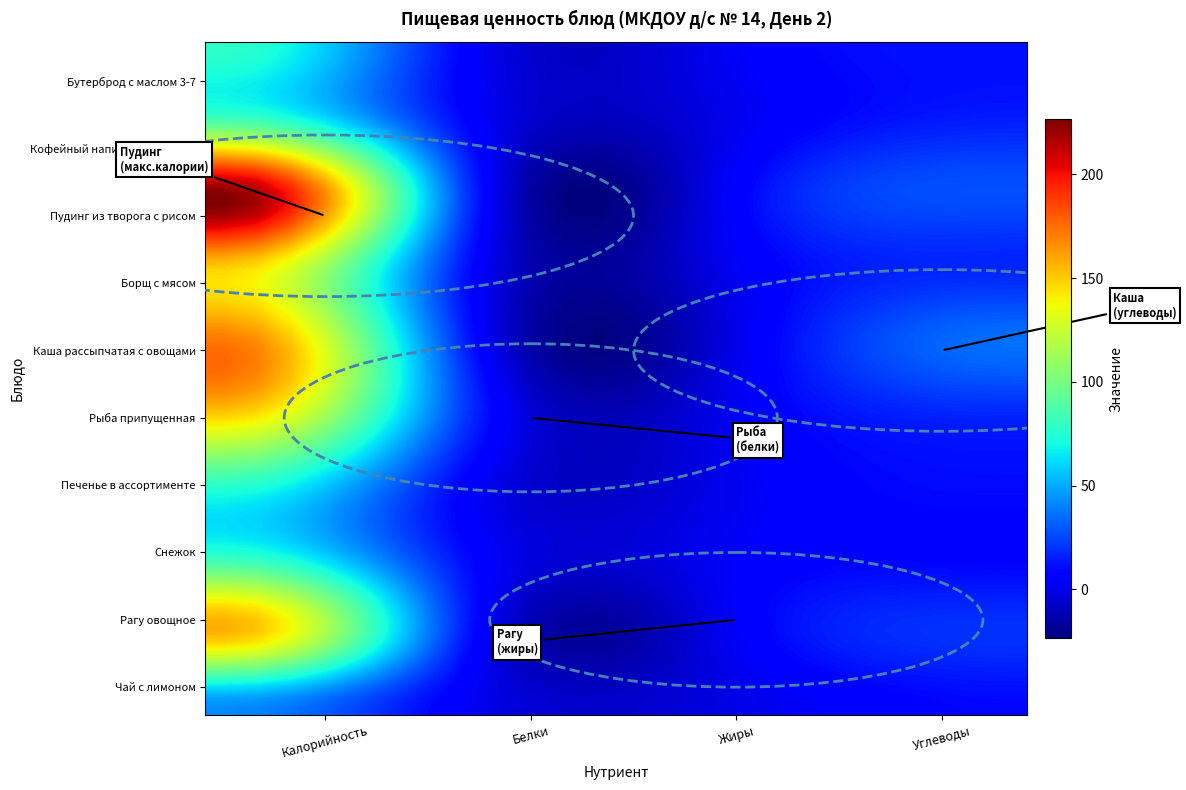

Reading left to right, transcribe all the data shown in this chart.

Бутерброд с маслом 3-7: Калорийность=78.5	Белки=1.7	Жиры=4.5	Углеводы=11.4
Кофейный напиток с молоком: Калорийность=85.1	Белки=2.8	Жиры=2.2	Углеводы=15.0
Пудинг из творога с рисом: Калорийность=225.9	Белки=6.9	Жиры=8.9	Углеводы=27.4
Борщ с мясом: Калорийность=149.4	Белки=2.5	Жиры=4.3	Углеводы=17.1
Каша рассыпчатая с овощами: Калорийность=173.0	Белки=3.6	Жиры=2.8	Углеводы=35.5
Рыба припущенная: Калорийность=149.6	Белки=11.4	Жиры=3.8	Углеводы=16.9
Печенье в ассортименте: Калорийность=75.0	Белки=1.8	Жиры=2.5	Углеводы=10.2
Снежок: Калорийность=84.8	Белки=5.6	Жиры=4.7	Углеводы=8.6
Рагу овощное: Калорийность=155.0	Белки=3.3	Жиры=5.4	Углеводы=20.3
Чай с лимоном: Калорийность=41.6	Белки=0.1	Жиры=0.0	Углеводы=9.3